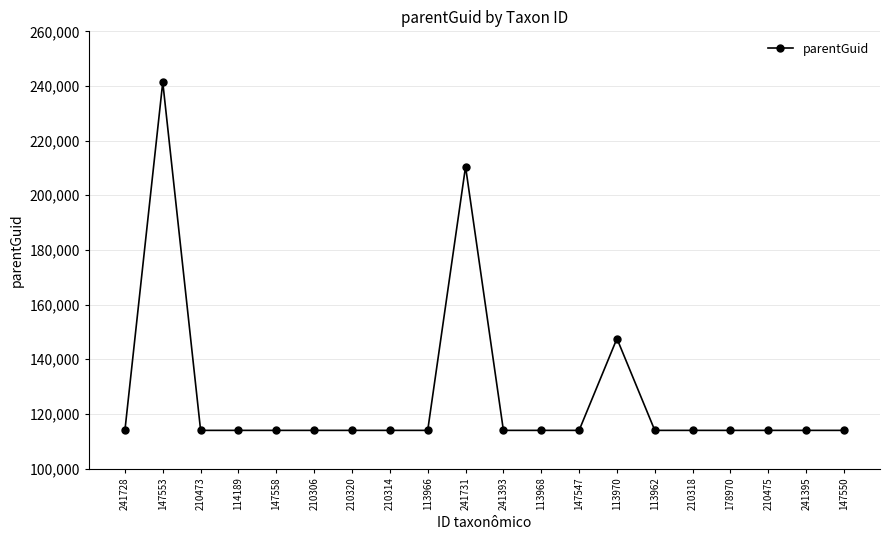

Which category has the highest value across all series?

147553